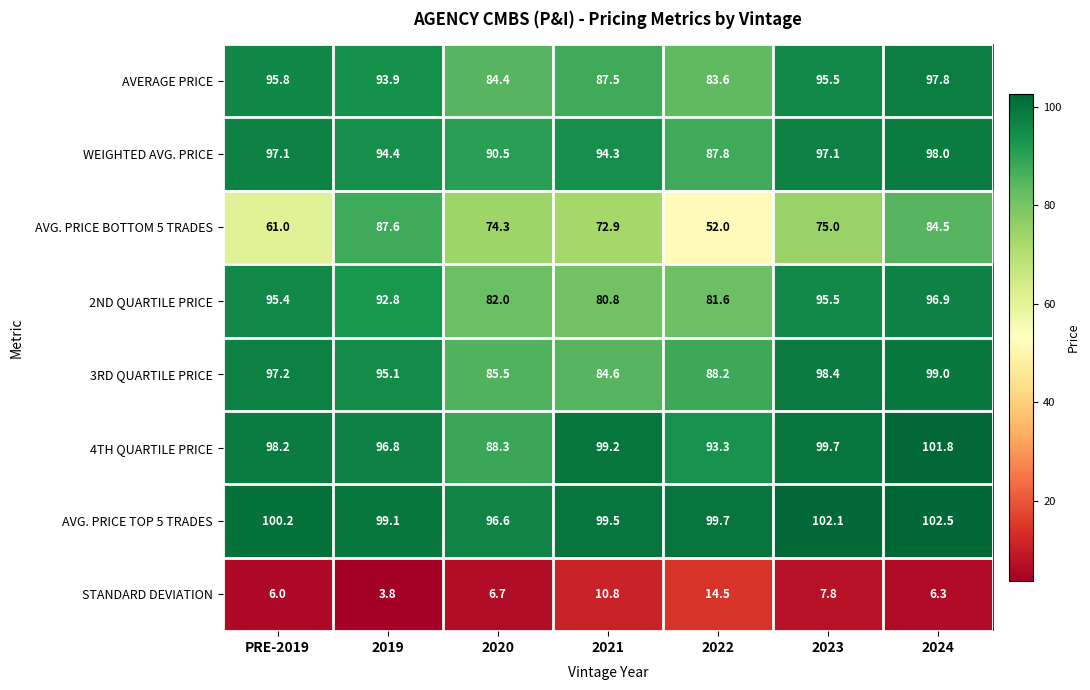

Where is 2ND QUARTILE PRICE nearest to the value 88?

2019